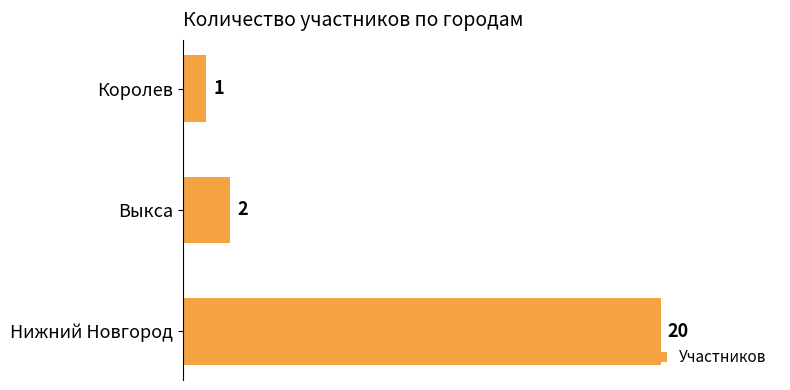

What is the maximum value shown in the chart?

20